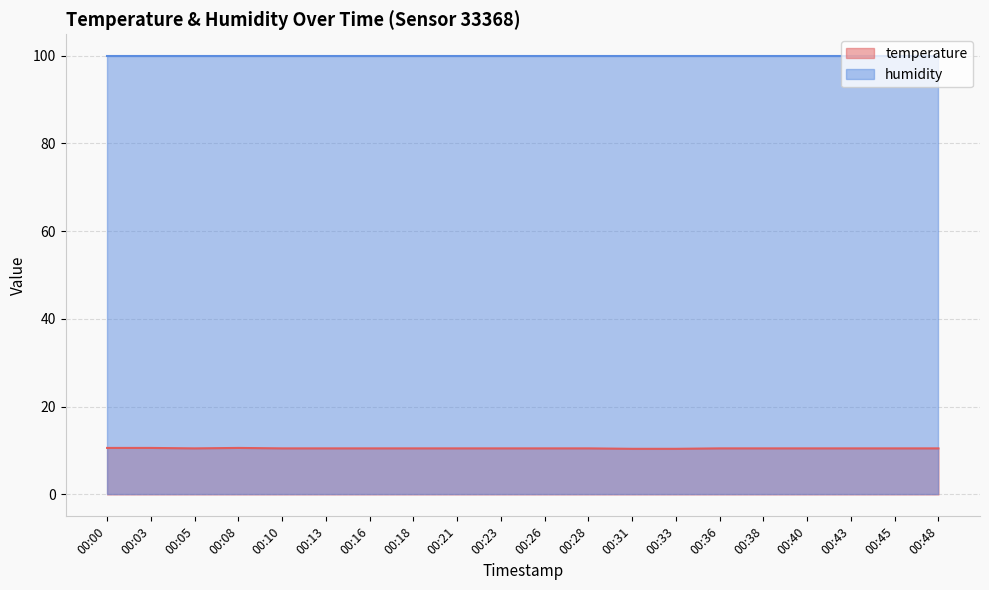

Between 00:28 and 00:23, which is larger?

00:28